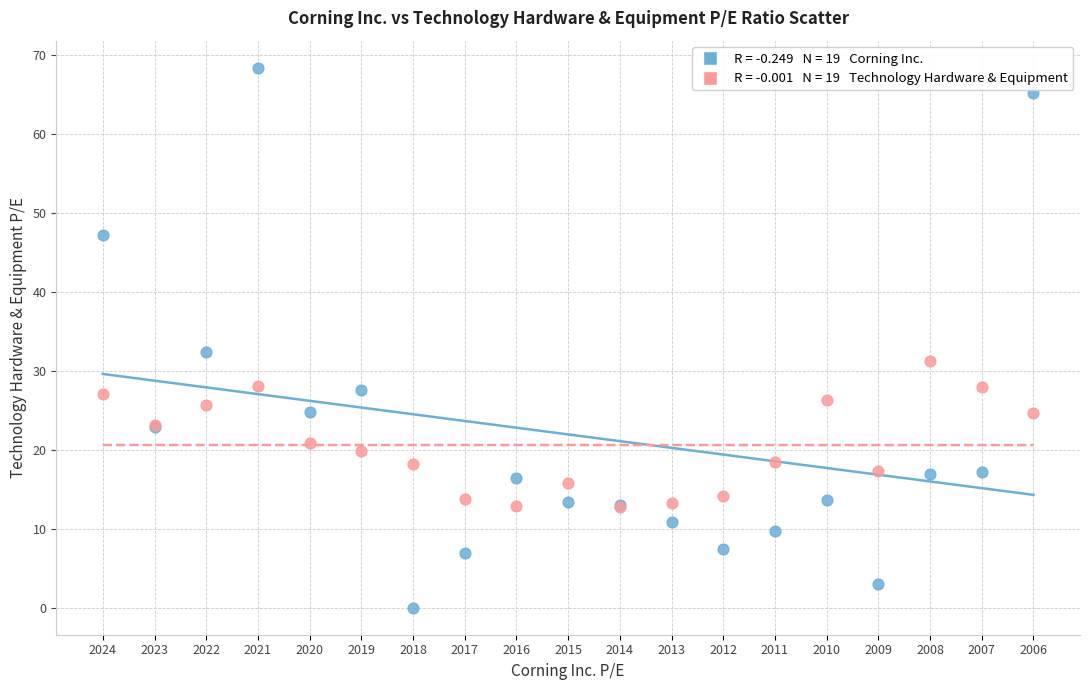

Across all series, what Y value is closest to 34?

32.4